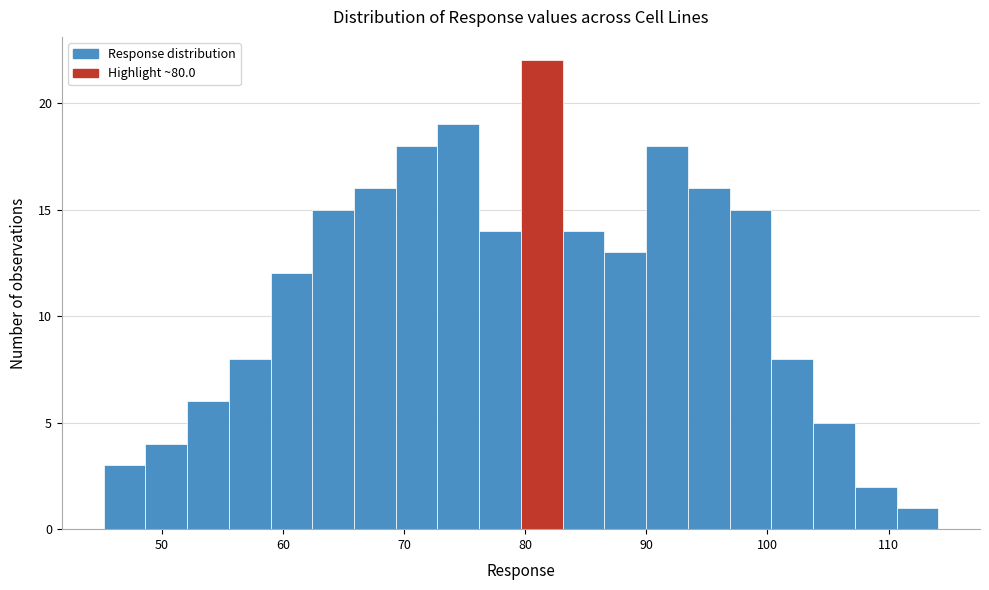

Around what value on the x-axis is the tallest bar? Give the approximate position of its centre, as read against the axis.

81